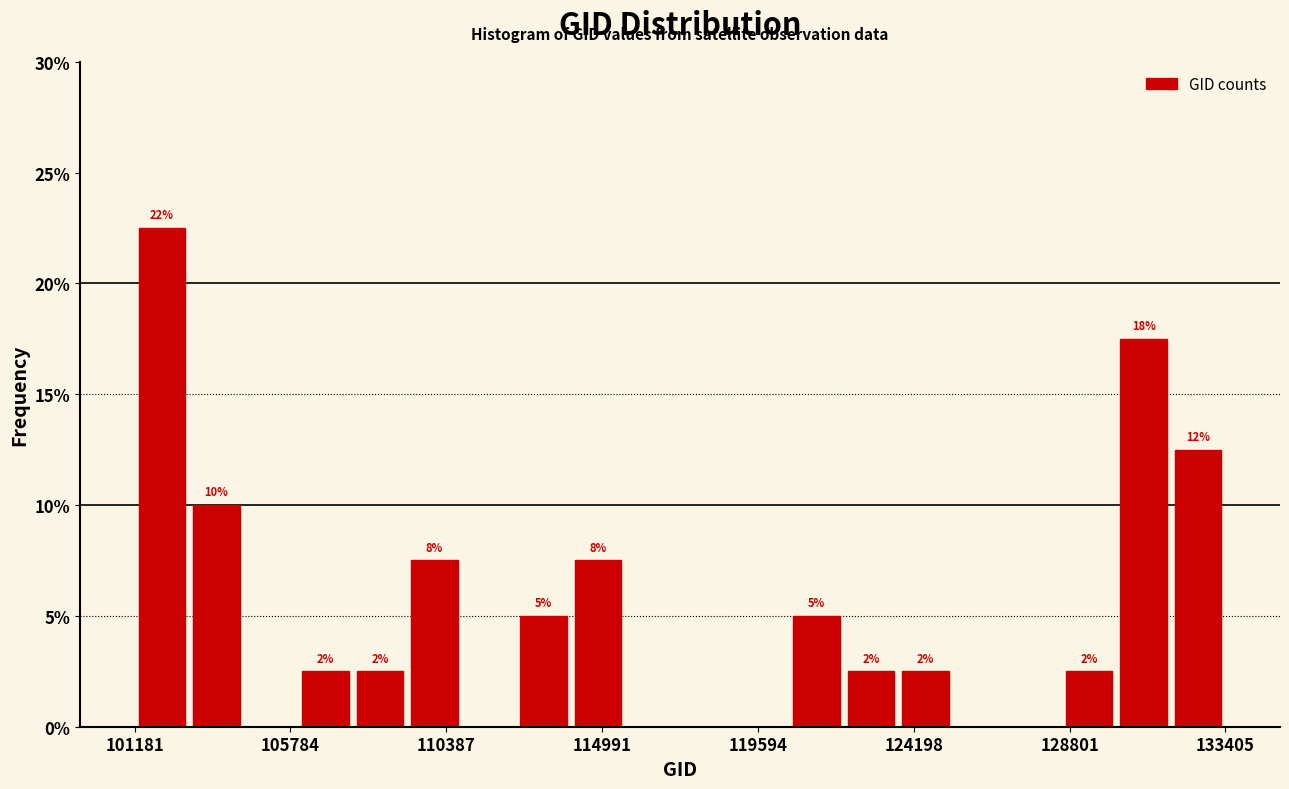

Around what value on the x-axis is the tallest bar? Give the approximate position of its centre, as read against the axis.

102000